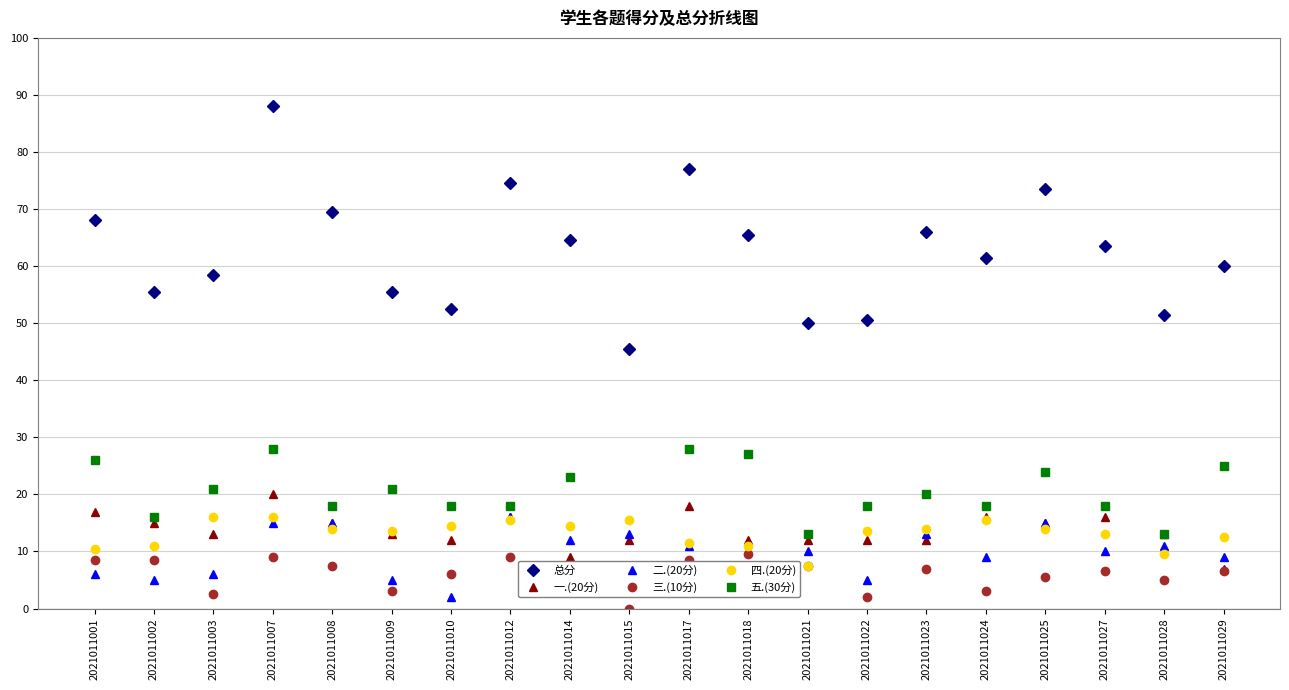

How many lines are shown in the chart?

6